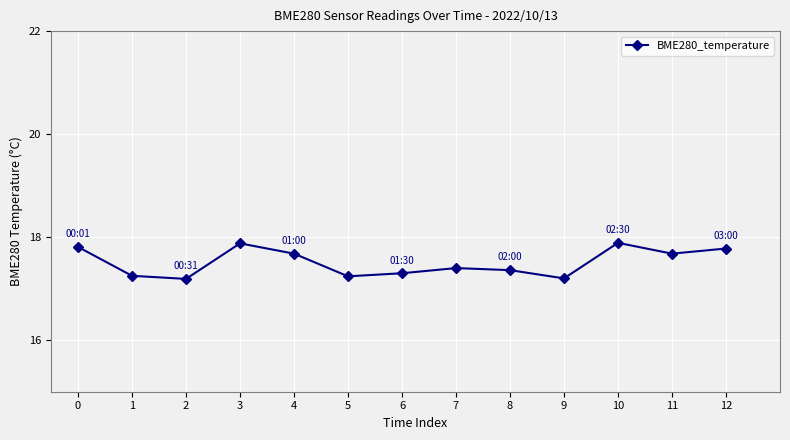

What is the difference between the second highest and second lowest values?

0.7